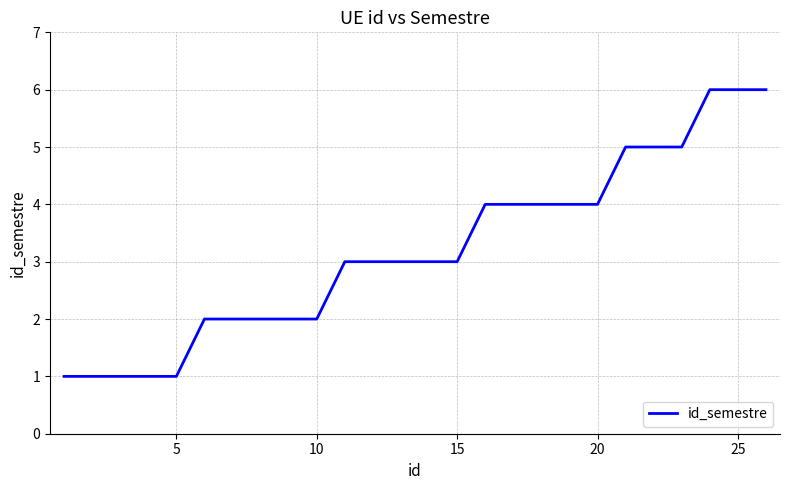

What is the difference between the maximum and minimum values?

5